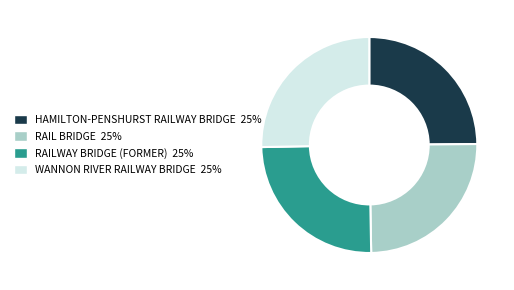

True or false: RAIL BRIDGE accounts for 25% of the total.

True